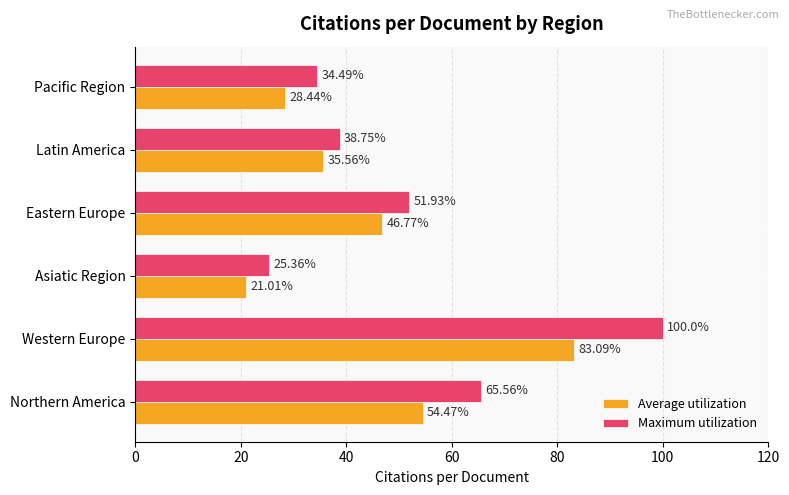

How many values in the Maximum utilization series are below 51?

3